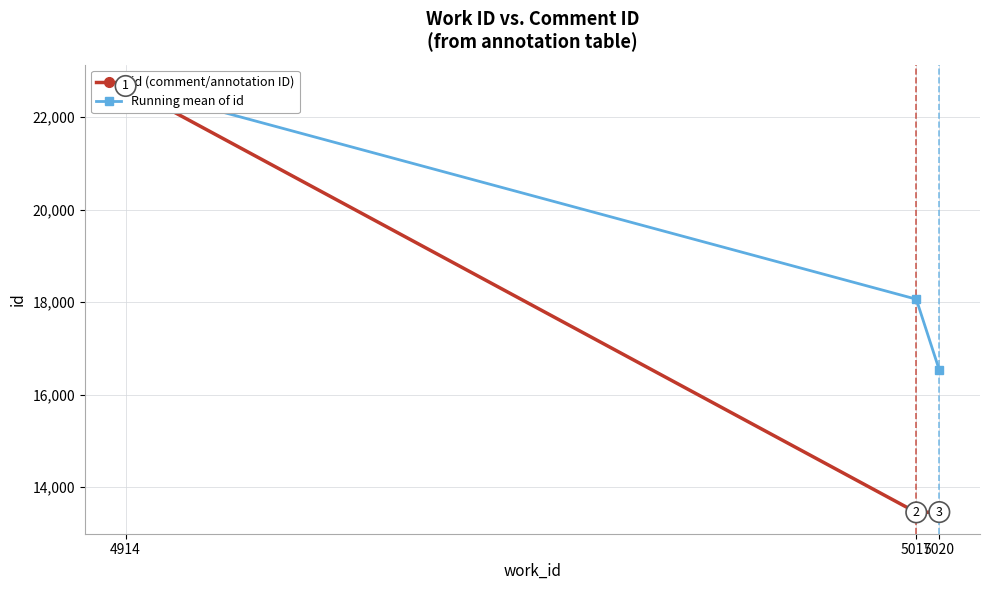

Rank the categories by id (comment/annotation ID) value from lowest to highest.

5017, 5020, 4914